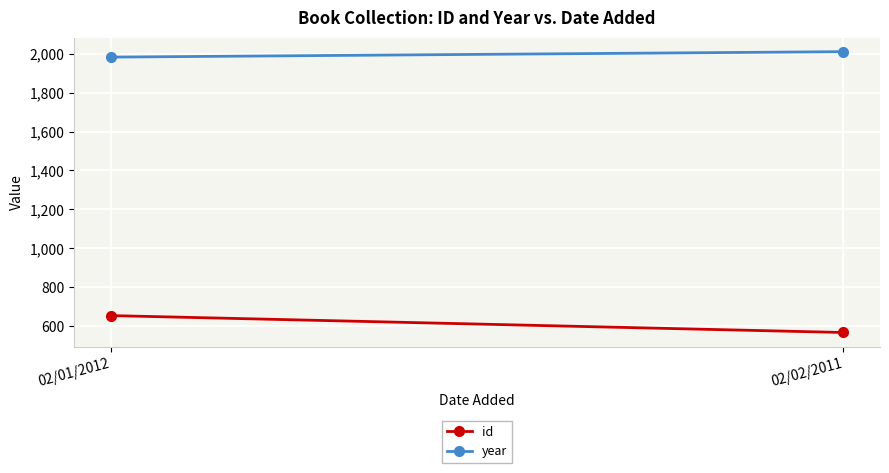

What is the sum of all id values?

1219